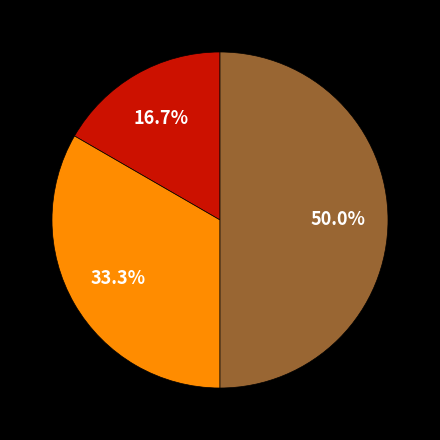

How many slices are in this pie chart?

3